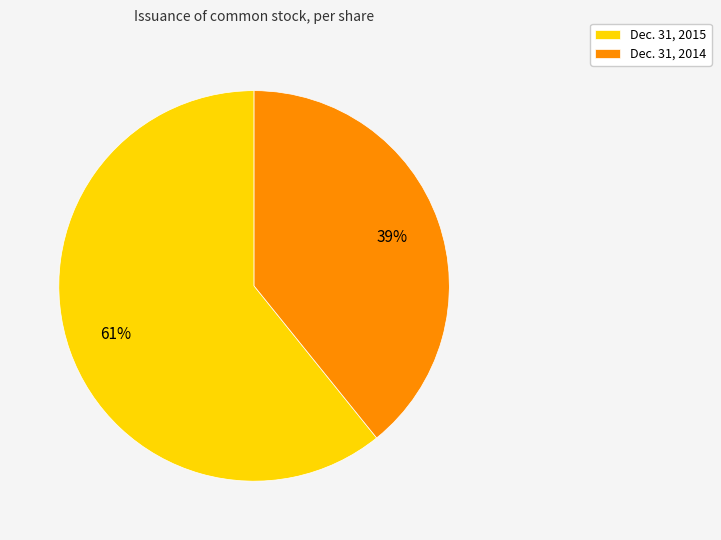

To the nearest percent, what portion does Dec. 31, 2014 represent?

39%